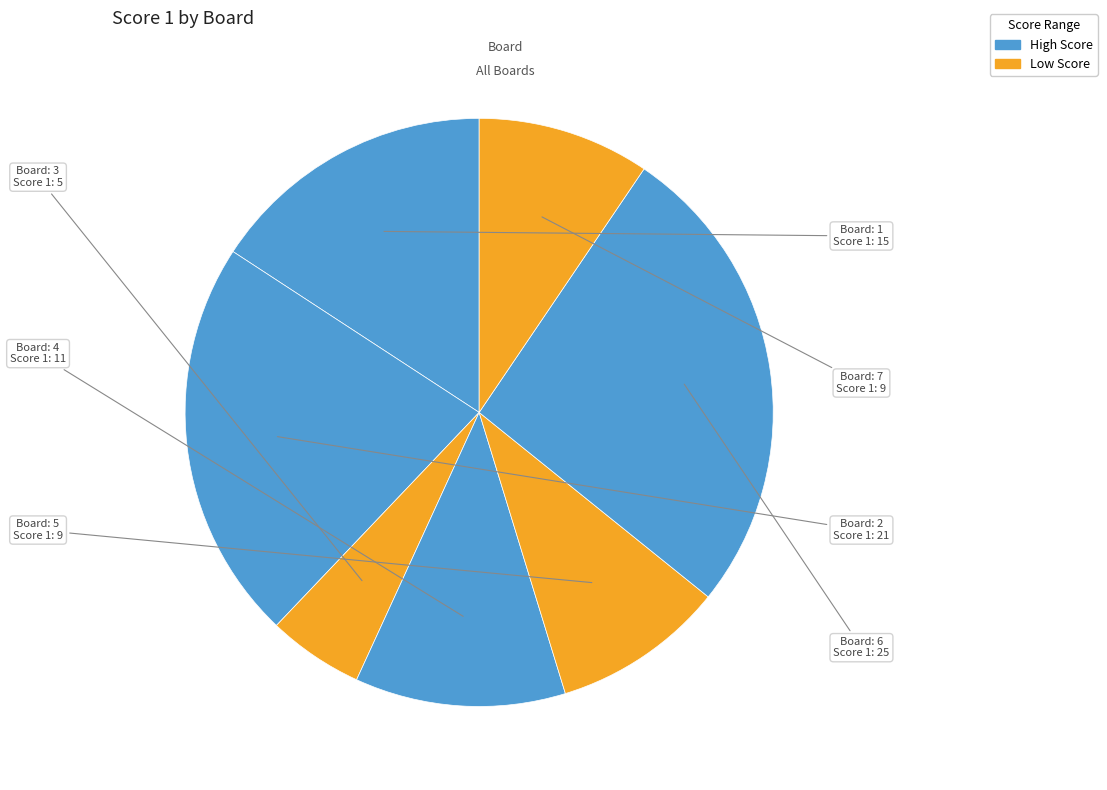

Does any single category account for the majority?

No